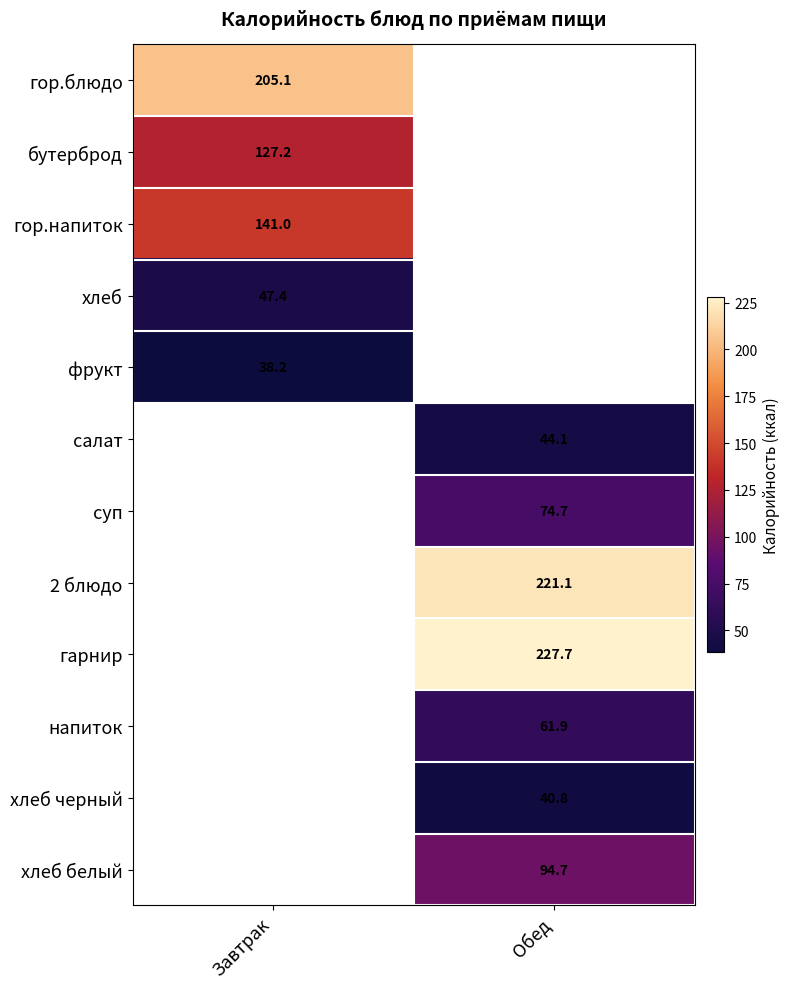

The салат series shows 59.9 at Обед. True or false?

False